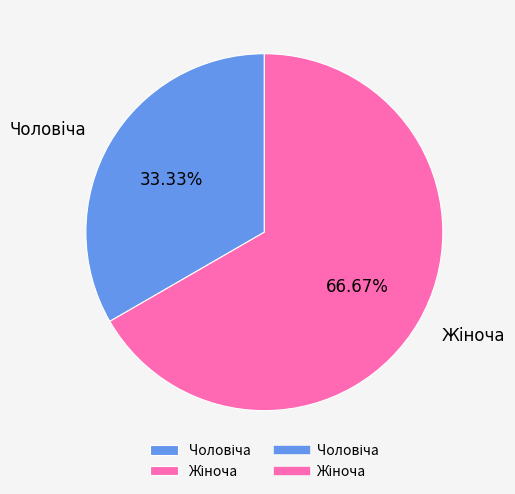

How many segments does this pie chart have?

2